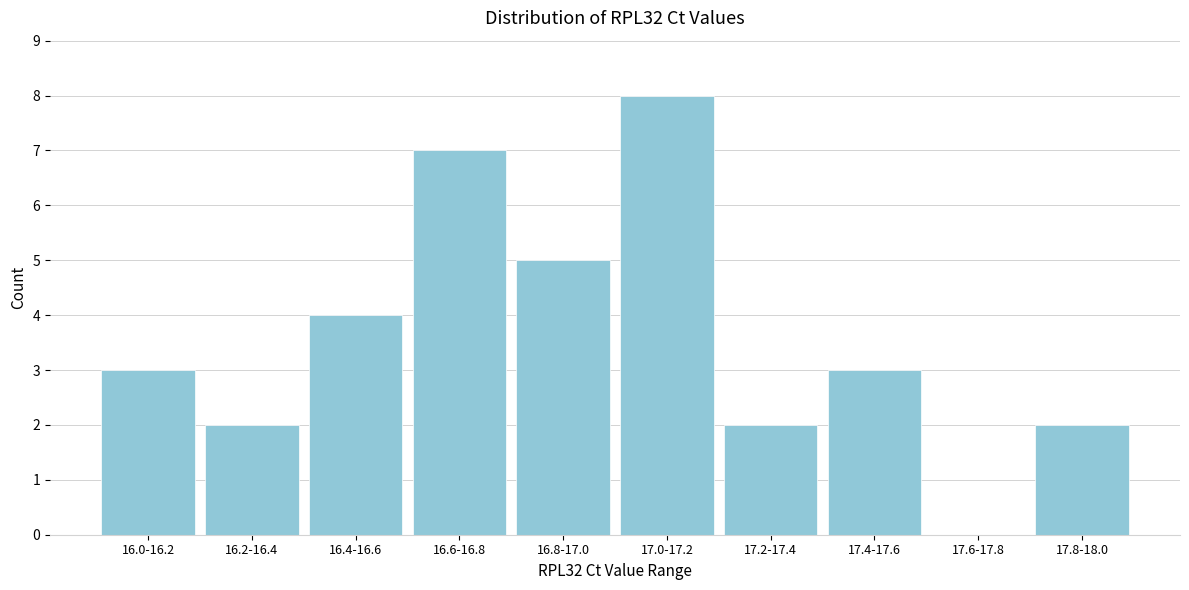

Reading left to right, transcribe all the data shown in this chart.

16.0-16.2=3	16.2-16.4=2	16.4-16.6=4	16.6-16.8=7	16.8-17.0=5	17.0-17.2=8	17.2-17.4=2	17.4-17.6=3	17.6-17.8=0	17.8-18.0=2